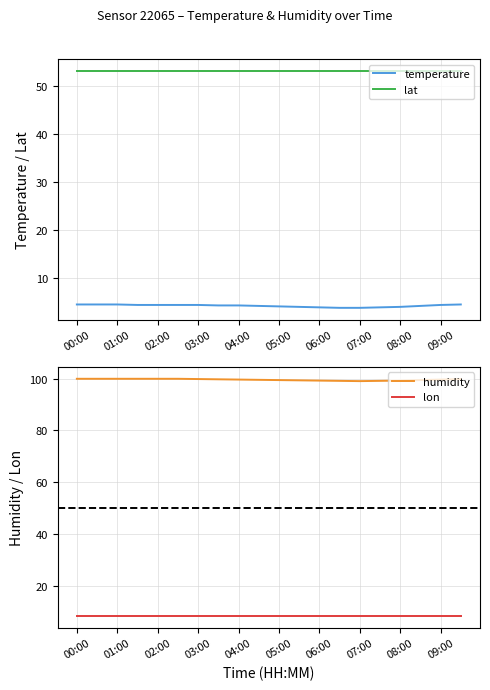

Read the humidity value at 09:00.

99.6